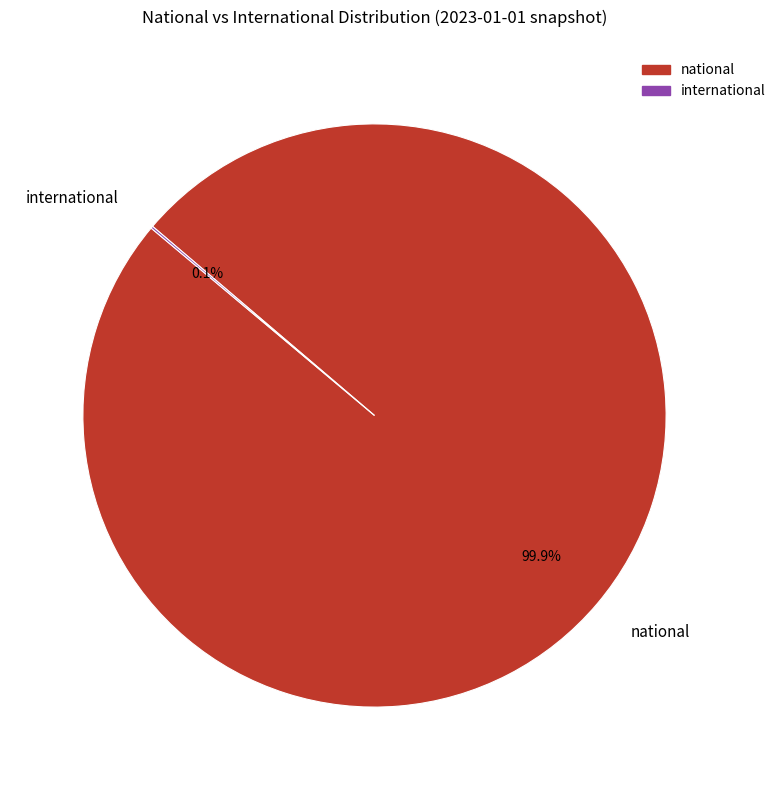

How much of the chart is everything except national?

0.1%